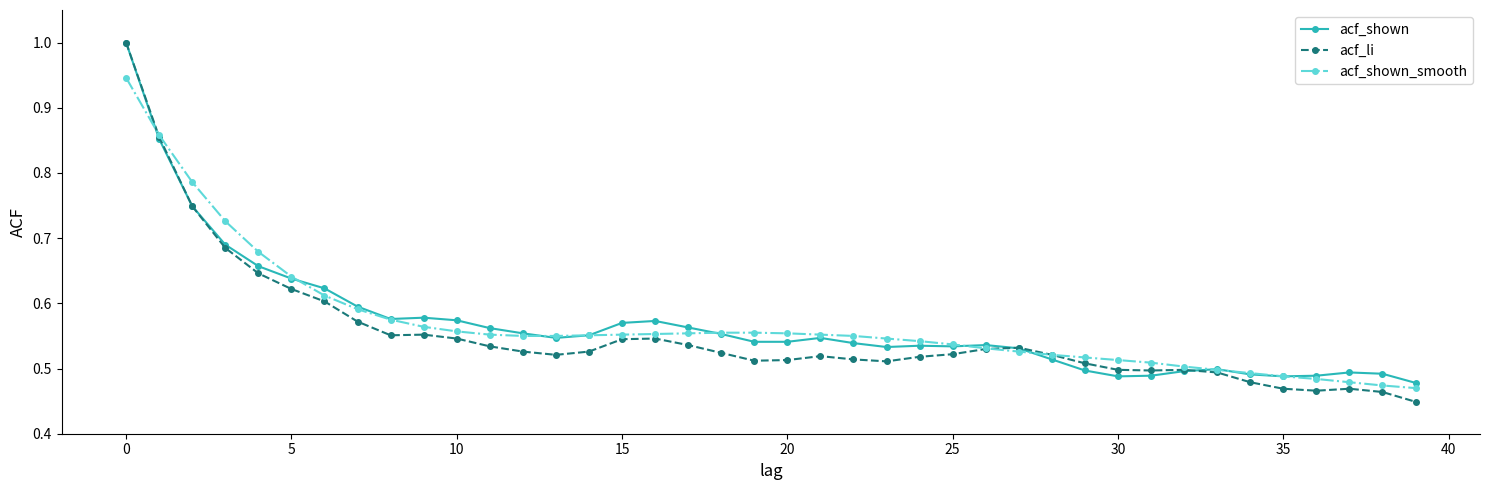

At how many categories does at least one series exceed 0?

40